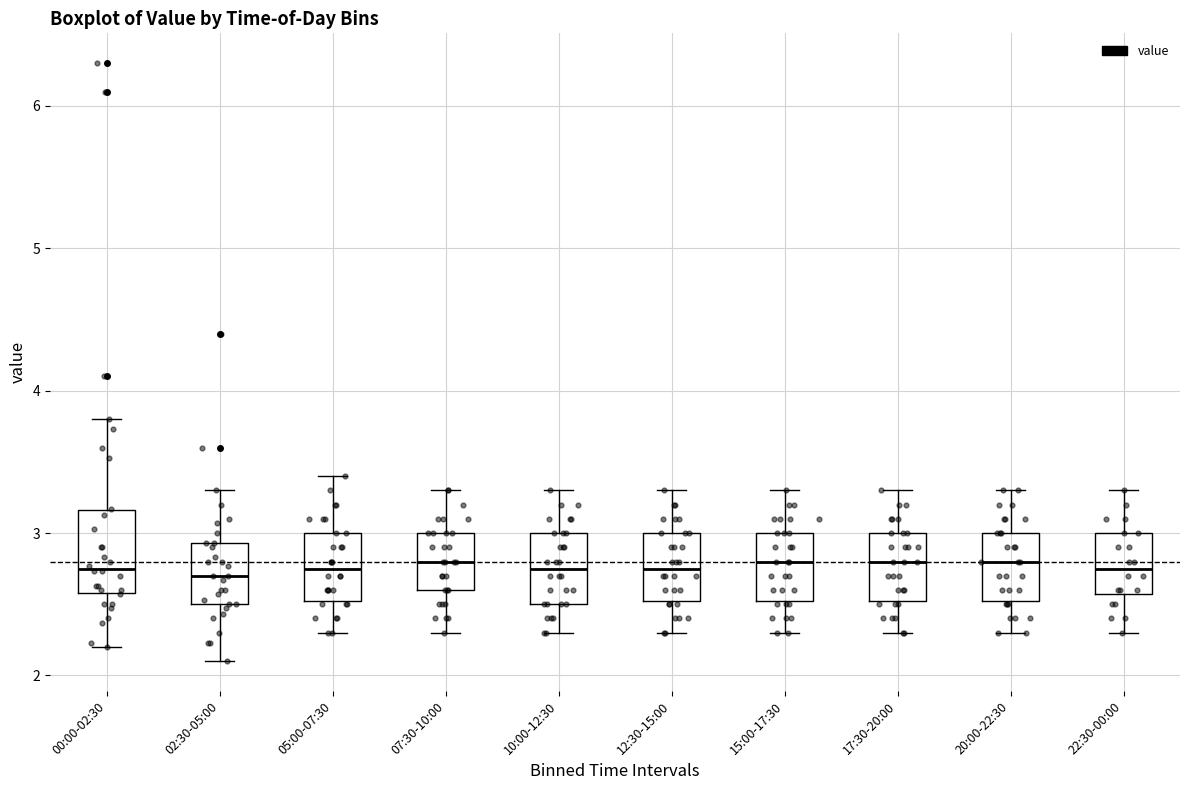

Reading left to right, read every box against the y-axis: the position of its median line, the range the box covers, and the ends of its whiskers. The values are not printed on the chart, so give them approximately, as read against the axis.

00:00-02:30: median 2.8, box 2.6 to 3.2, whiskers 2.2 to 3.8
02:30-05:00: median 2.7, box 2.5 to 2.9, whiskers 2.1 to 3.3
05:00-07:30: median 2.8, box 2.5 to 3.0, whiskers 2.3 to 3.4
07:30-10:00: median 2.8, box 2.6 to 3.0, whiskers 2.3 to 3.3
10:00-12:30: median 2.8, box 2.5 to 3.0, whiskers 2.3 to 3.3
12:30-15:00: median 2.8, box 2.5 to 3.0, whiskers 2.3 to 3.3
15:00-17:30: median 2.8, box 2.5 to 3.0, whiskers 2.3 to 3.3
17:30-20:00: median 2.8, box 2.5 to 3.0, whiskers 2.3 to 3.3
20:00-22:30: median 2.8, box 2.5 to 3.0, whiskers 2.3 to 3.3
22:30-00:00: median 2.8, box 2.6 to 3.0, whiskers 2.3 to 3.3